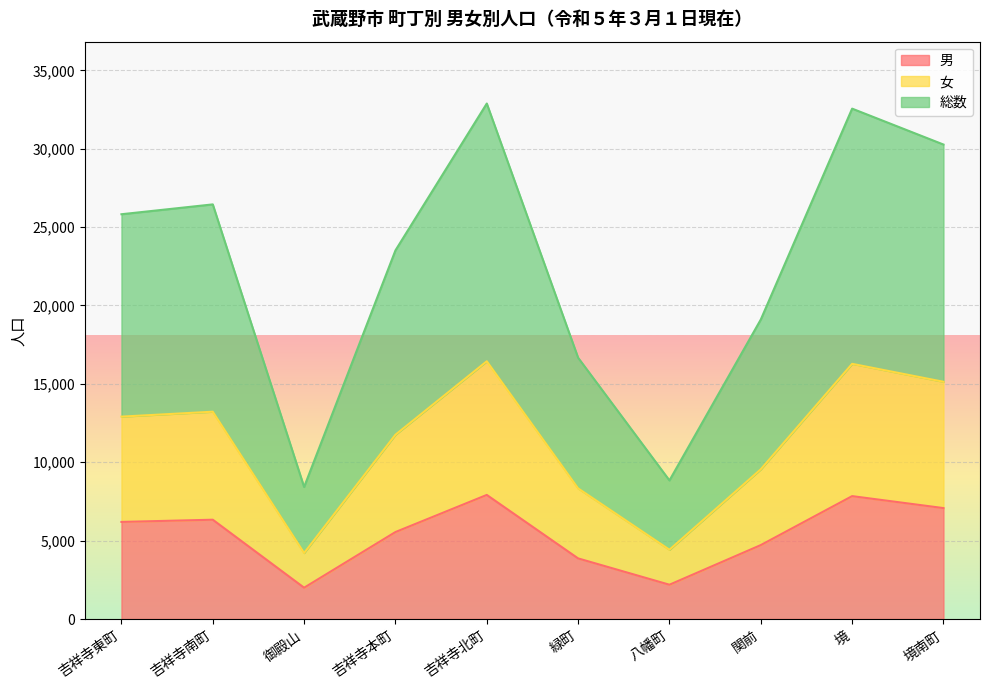

What is the sum of all 総数 values?

224518